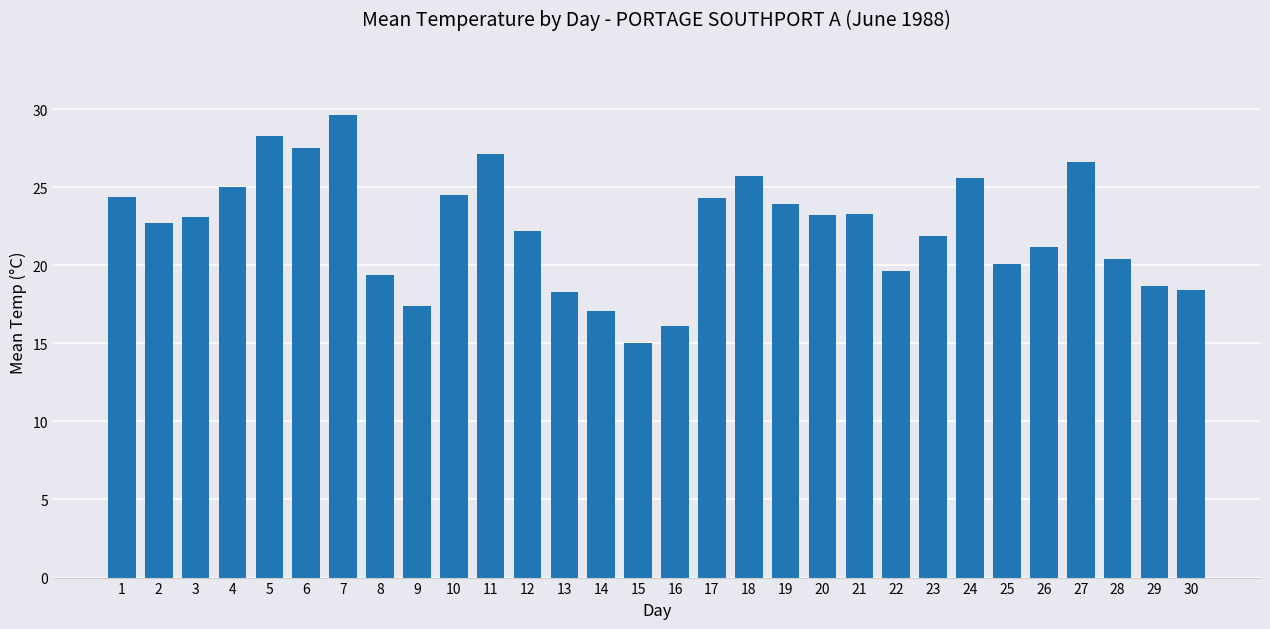

What is the minimum value shown in the chart?

15.0